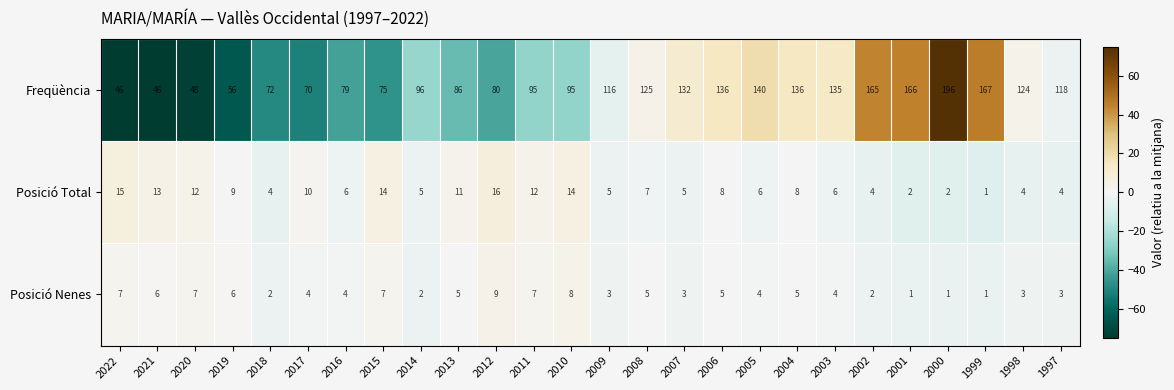

What is the difference between the Freqüència values at 2020 and 2001?

118